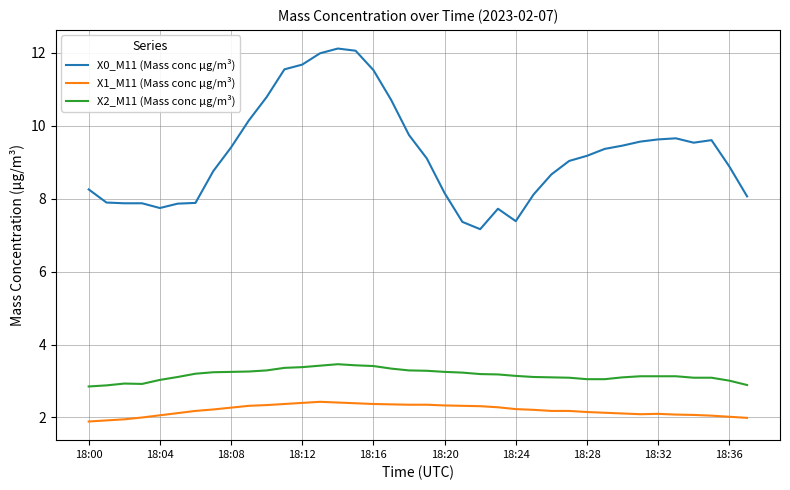

Which series has the largest range (max minus min)?

X0_M11 (Mass conc μg/m³)